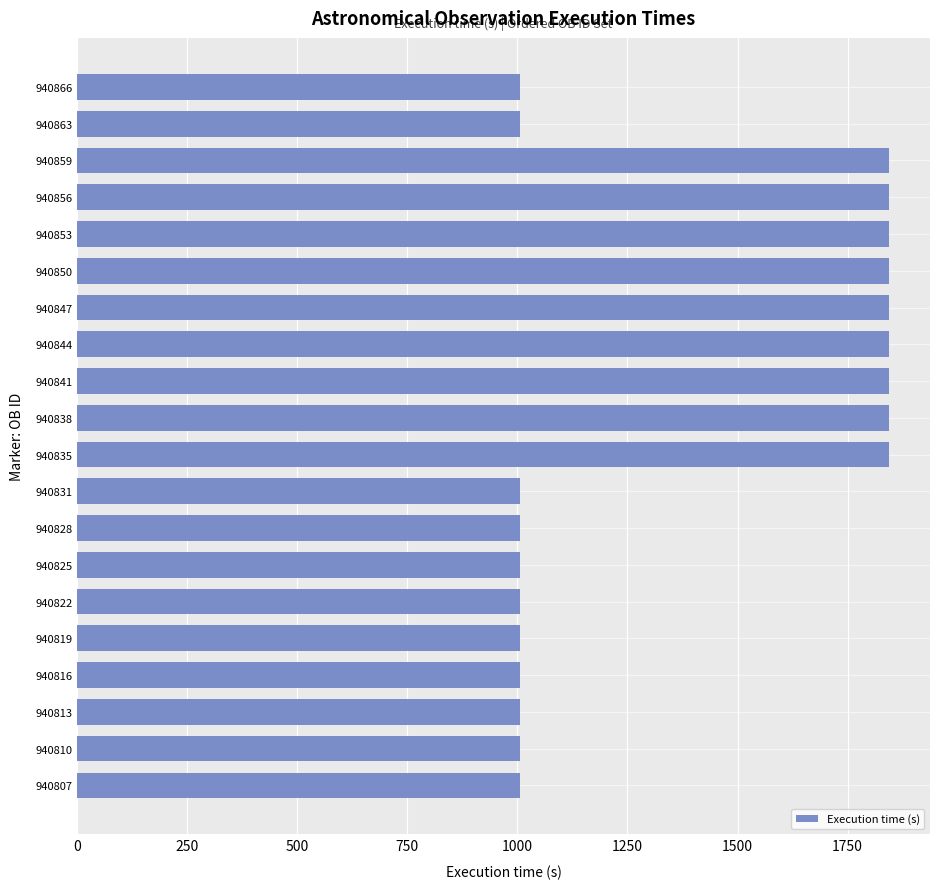

The value at 940841 is 1845. True or false?

True